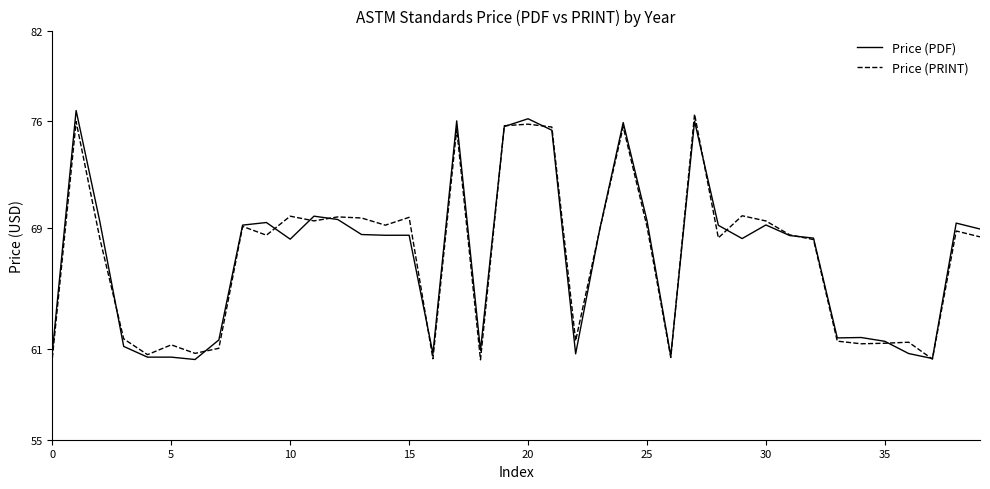

What is the average value of the Price (PDF) series?

67.2